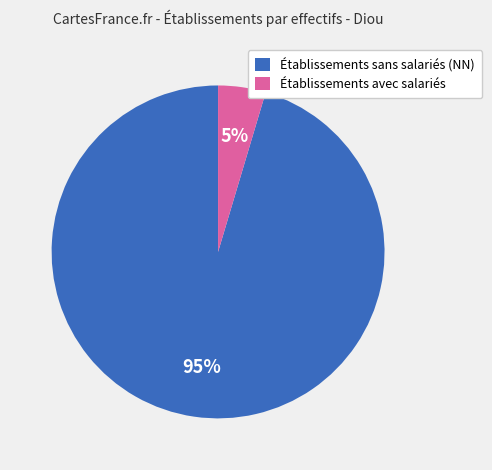

Rank the categories by value from lowest to highest.

Établissements avec salariés, Établissements sans salariés (NN)